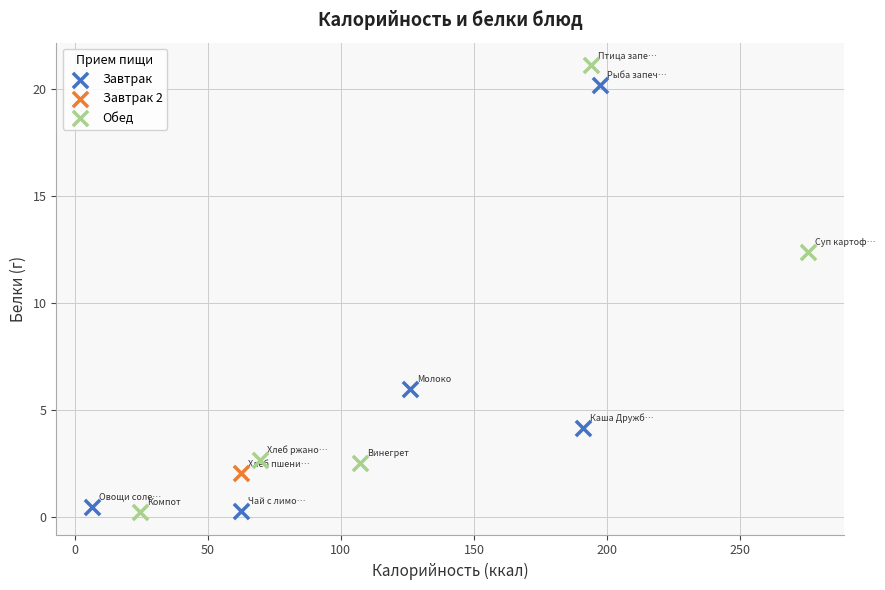

What are all the series names shown in the legend?

Завтрак, Завтрак 2, Обед